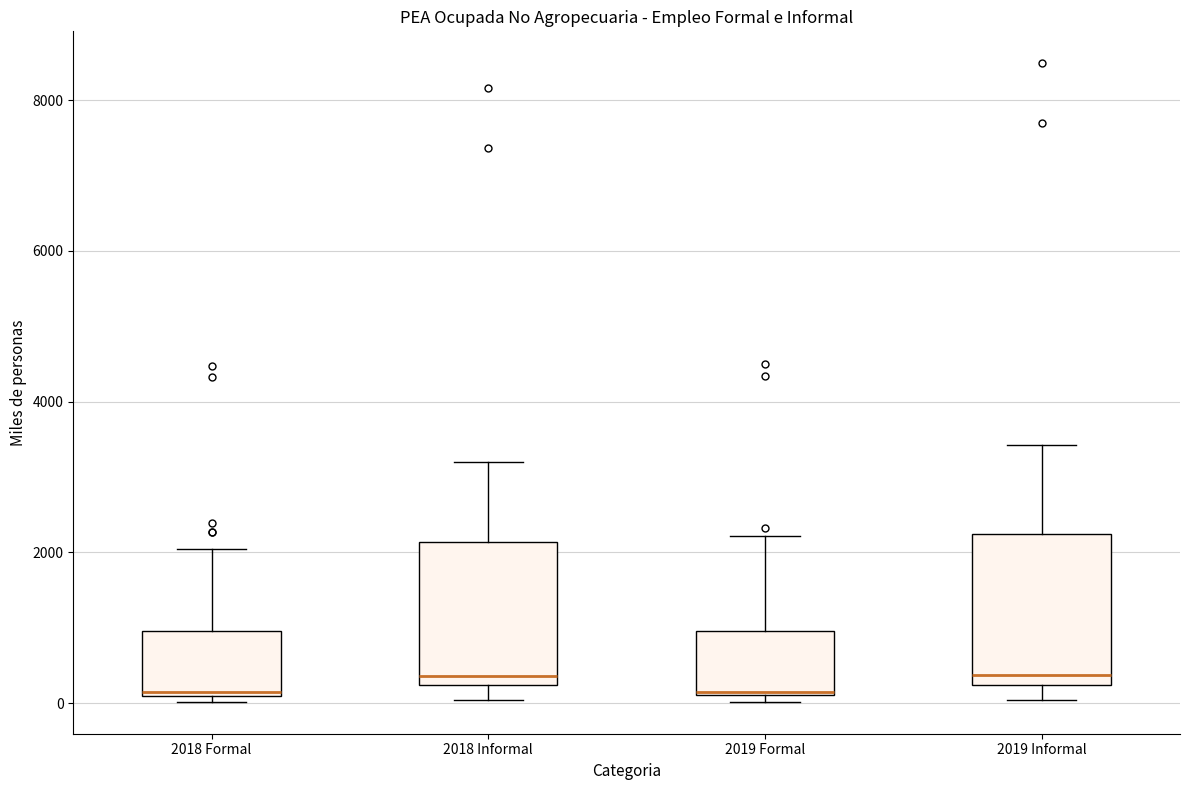

Reading left to right, transcribe this box plot: for each box, give where its median line is, the range the box spans, and where its two whiskers end, as read against the y-axis. The values are not printed on the chart, so give them approximately, as read against the axis.

2018 Formal: median 200, box 0 to 1000, whiskers 0 (just below the box's lower edge) to 2000
2018 Informal: median 400, box 200 to 2200, whiskers 0 to 3200
2019 Formal: median 200, box 200 to 1000, whiskers 0 to 2200
2019 Informal: median 400, box 200 to 2200, whiskers 0 to 3400